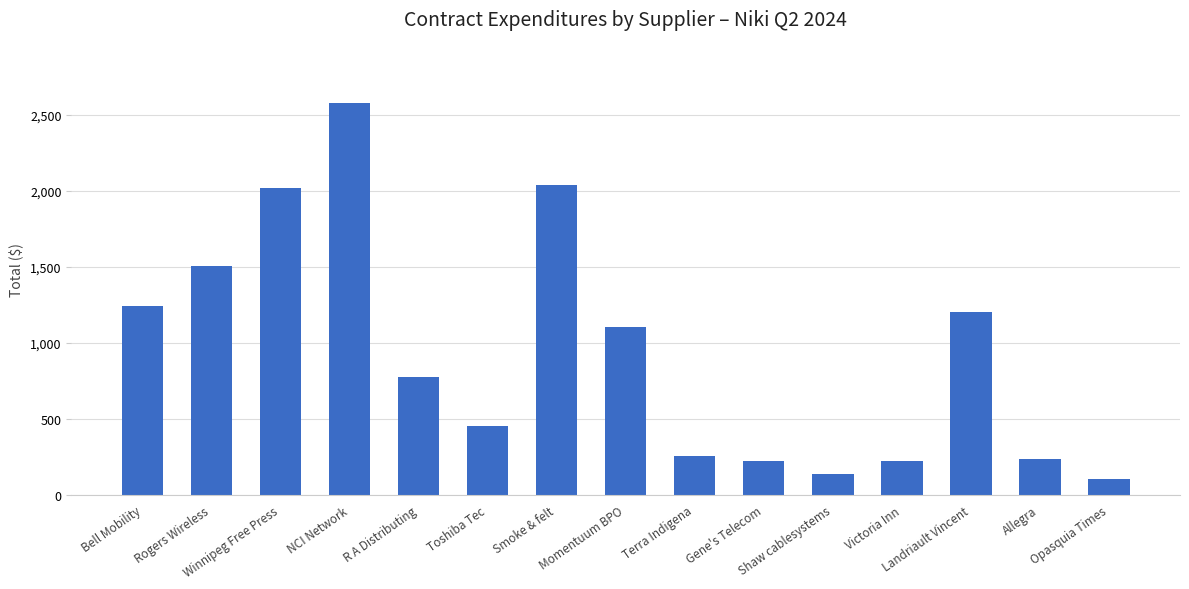

What is the smallest value displayed?

100.0